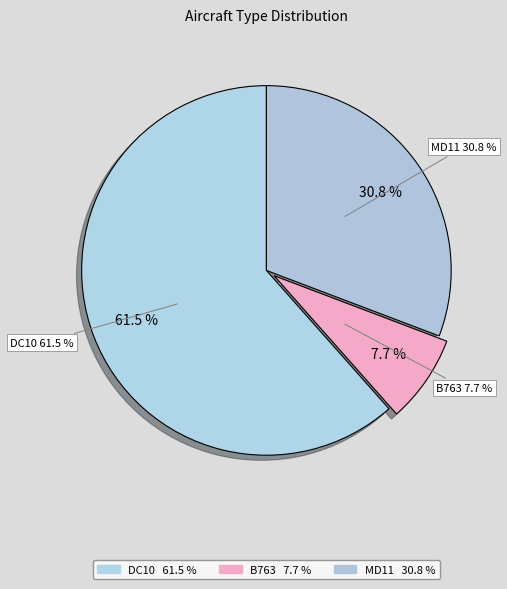

To the nearest percent, what is the difference between the largest and smallest slice percentages?

54%